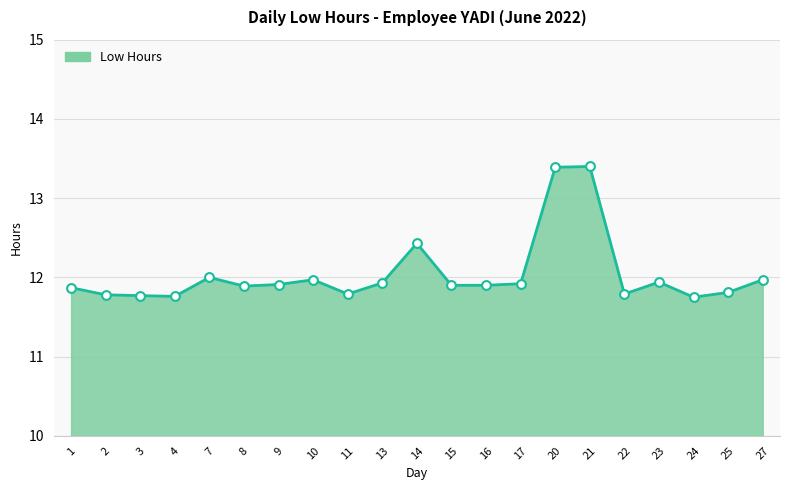

Which has a higher value, 4 or 20?

20